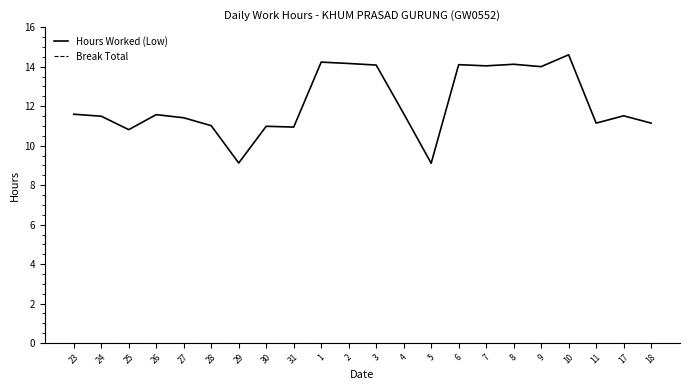

What is the spread (max minus min) of values at 27?

11.4